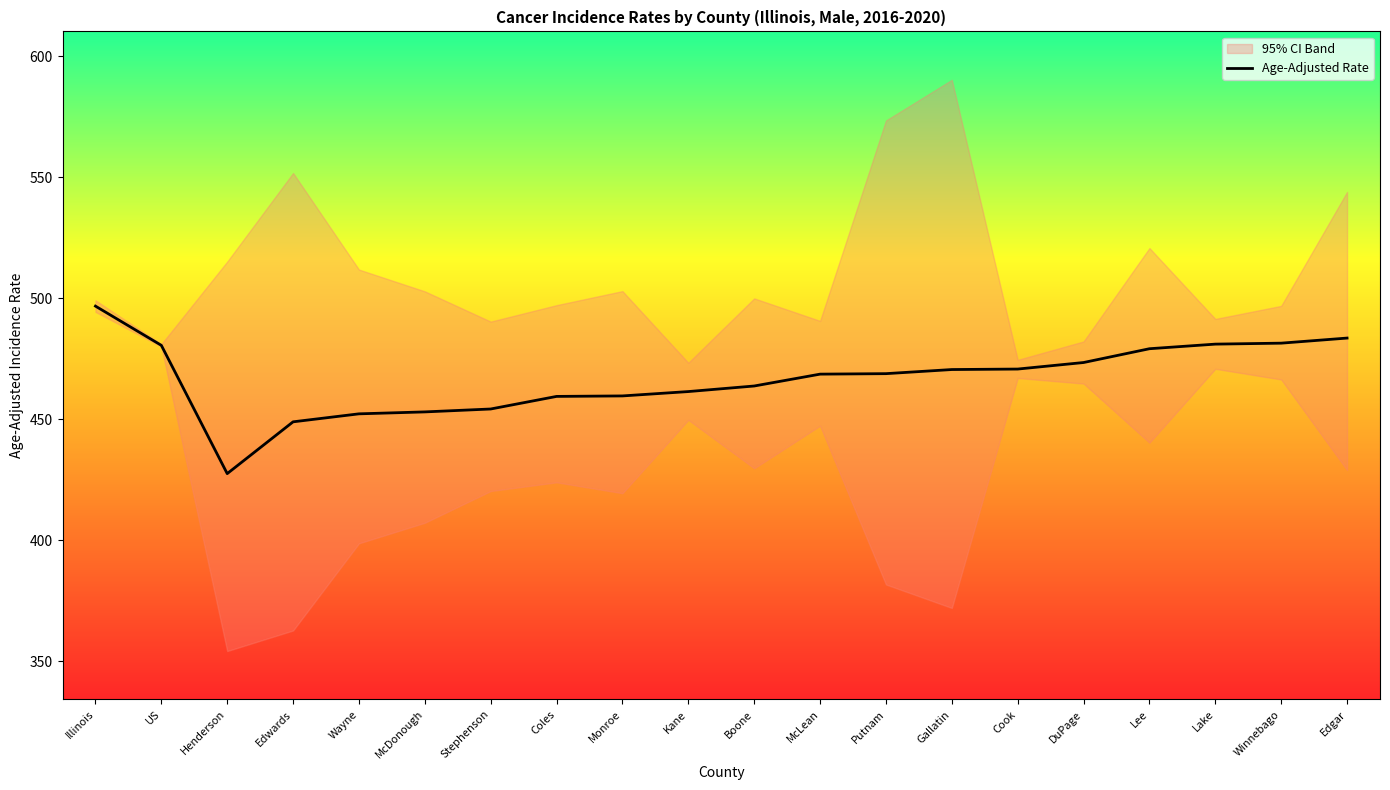

How many values exceed 468?

11